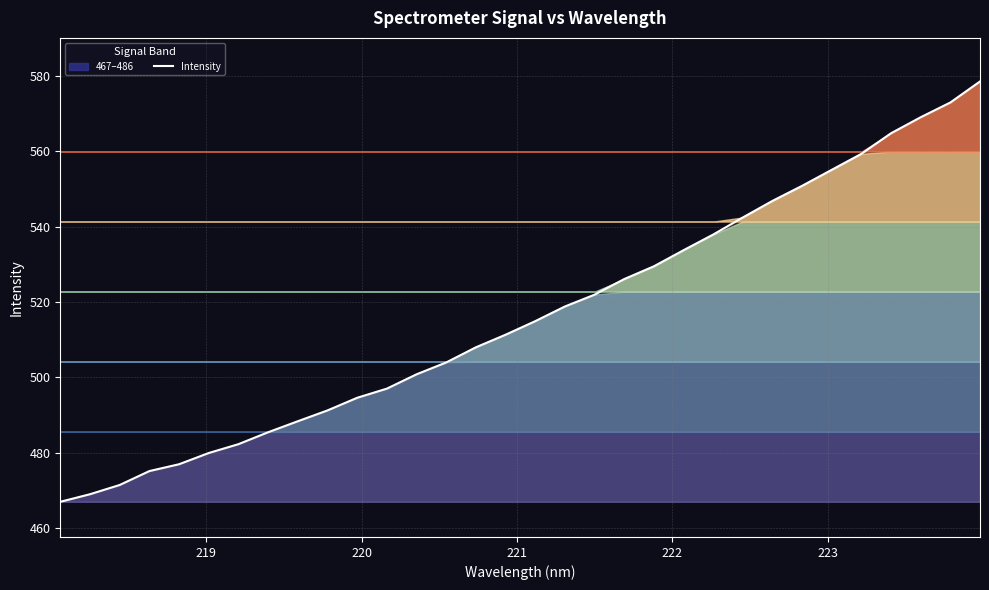

What is the maximum value for Intensity?

578.6